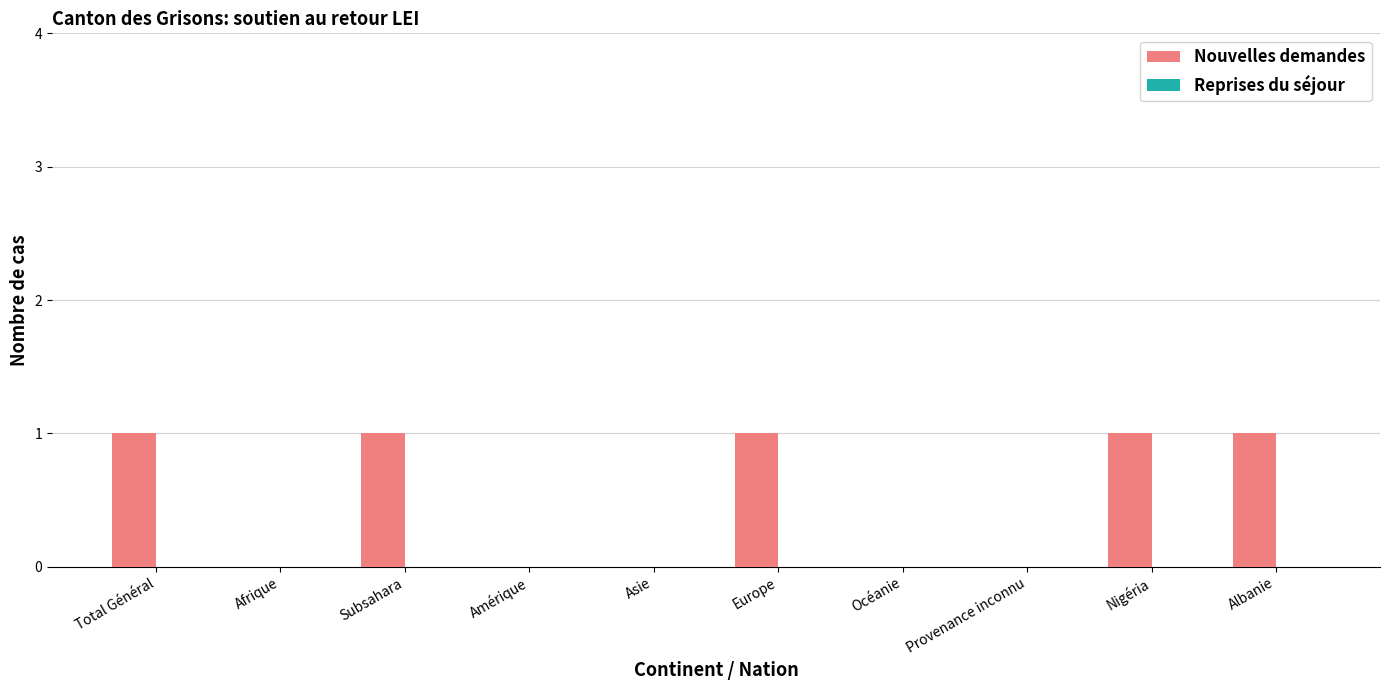

What is the sum of all values?

5